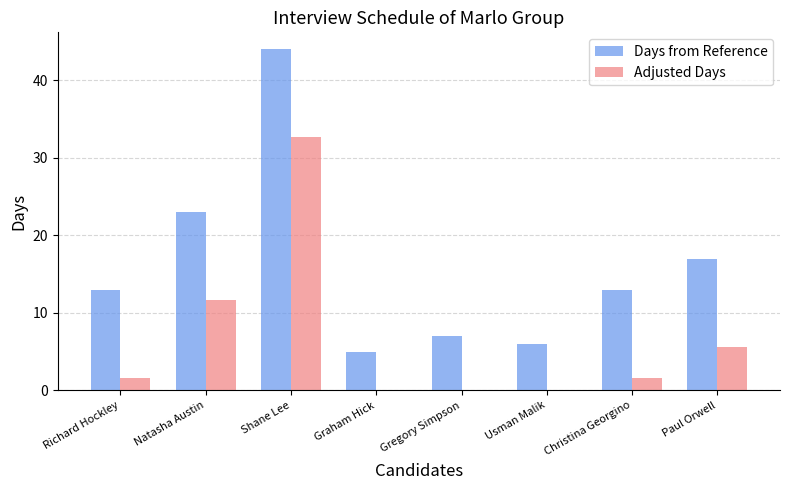

Which series has the largest total across all categories?

Days from Reference